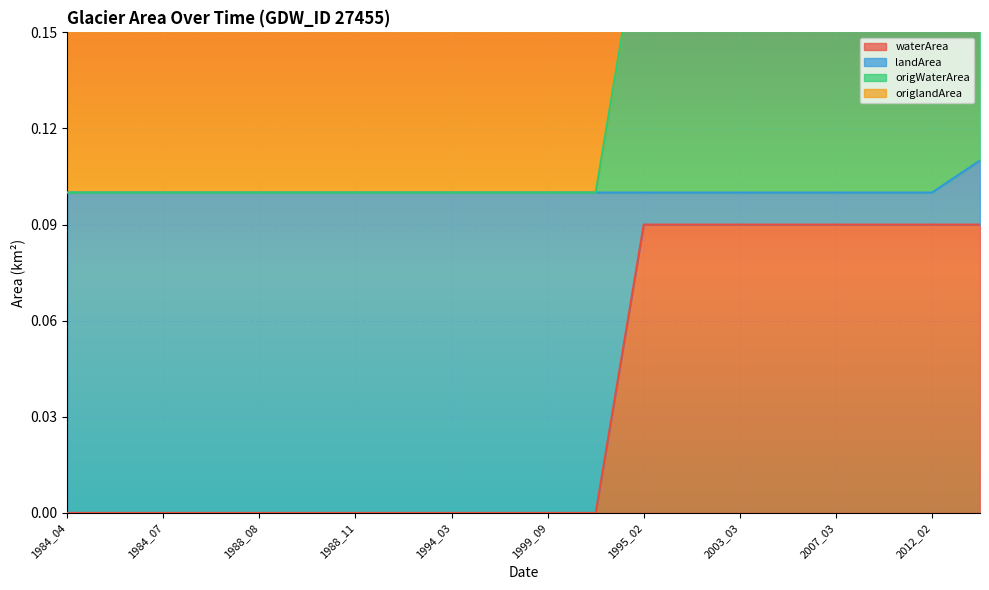

True or false: landArea and waterArea intersect in this chart.

False